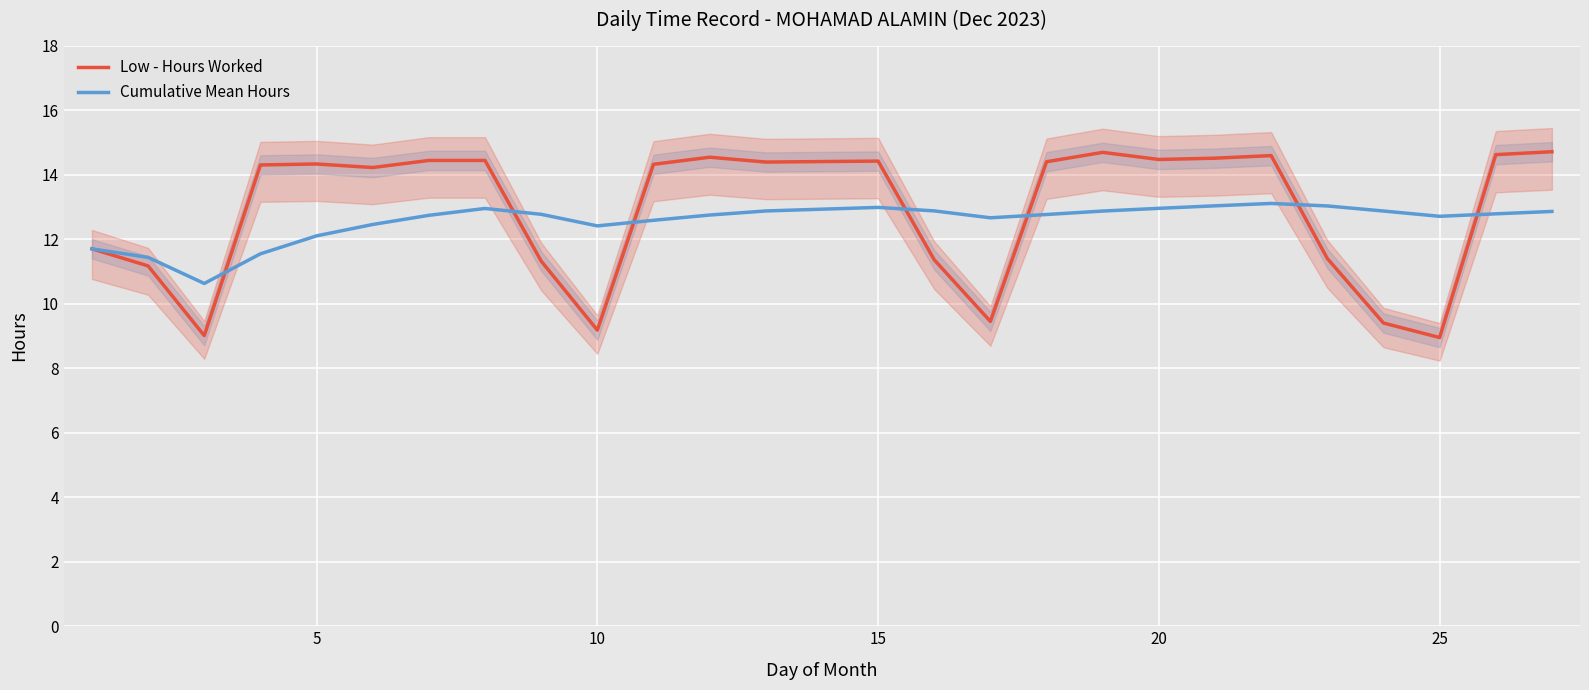

What is the value of the Low - Hours Worked point at the 24th from the left?

8.9